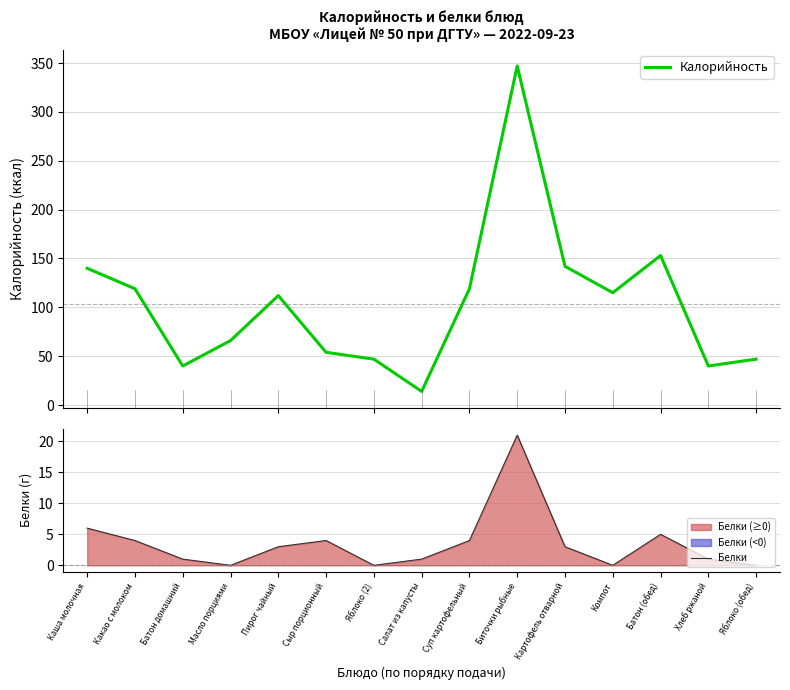

Which has a higher value, Масло порциями or Батон домашний?

Масло порциями